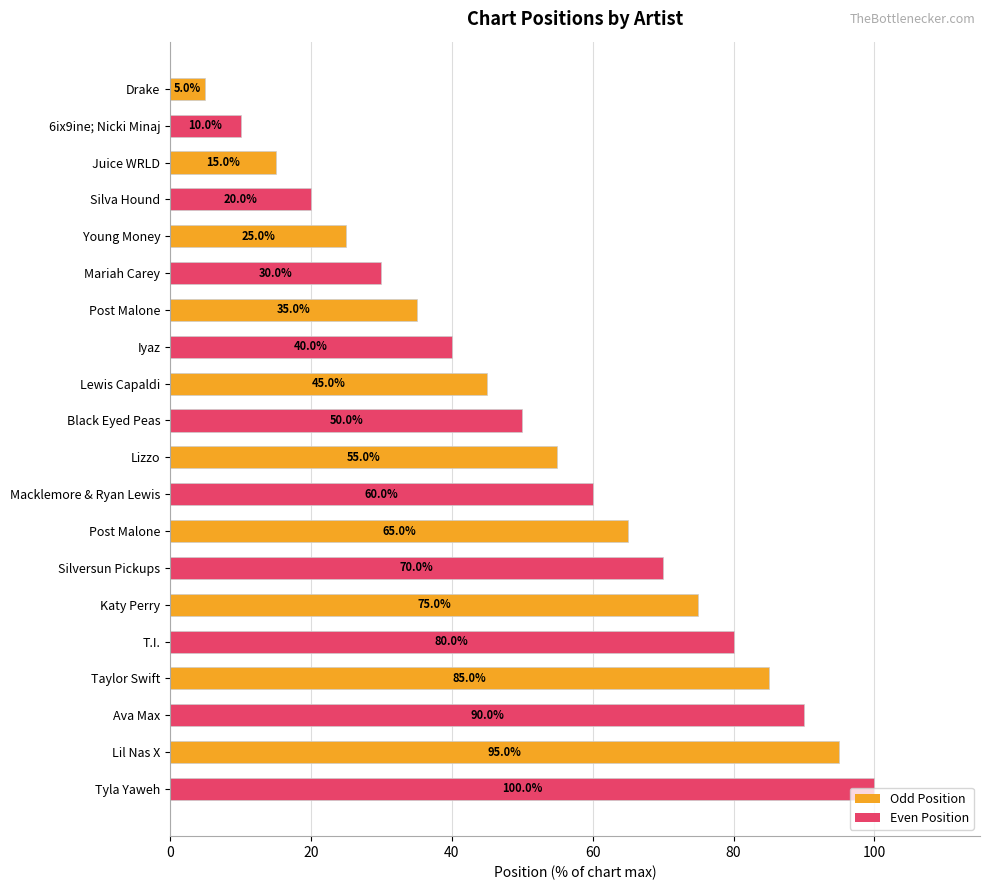

Are the bars grouped side by side (vs. stacked)?

No